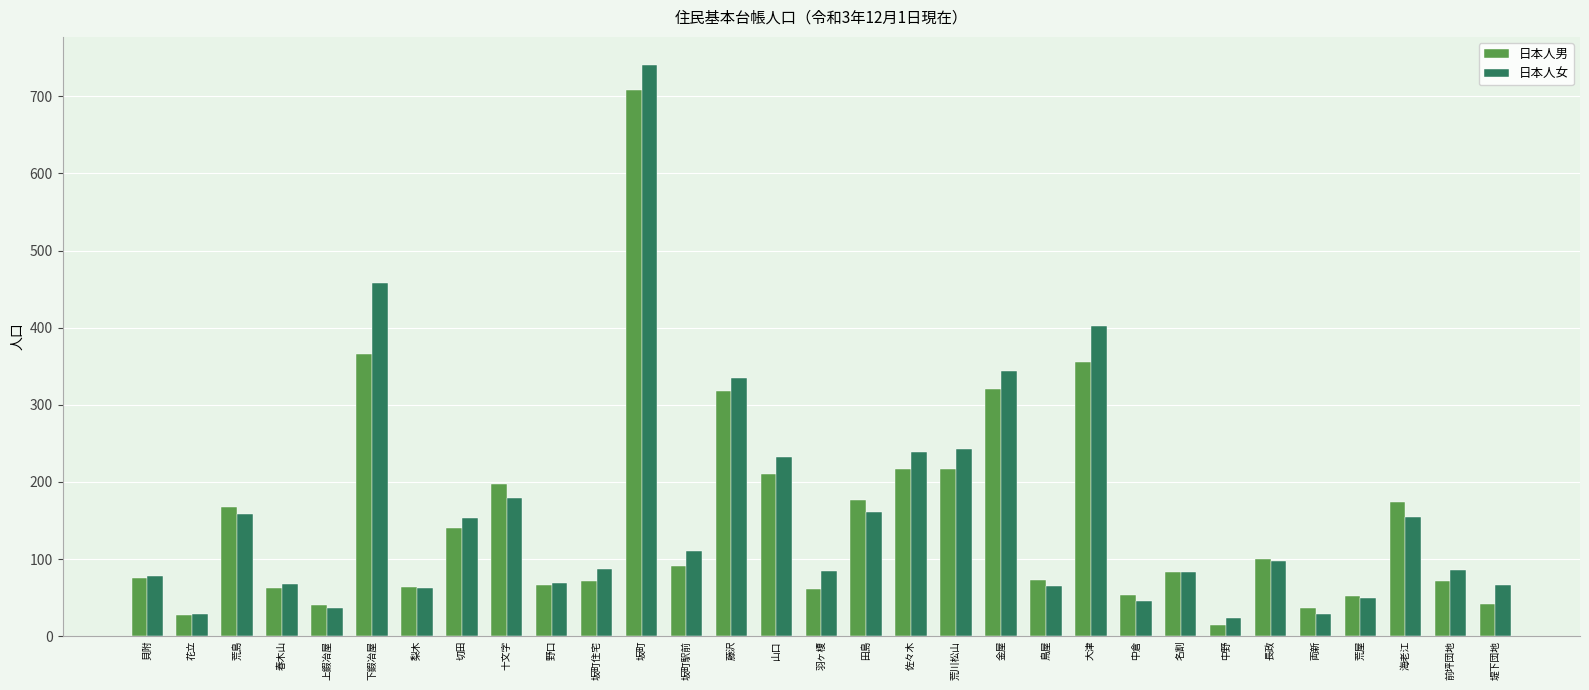

Rank the series by their maximum value, from lowest to highest.

日本人男, 日本人女